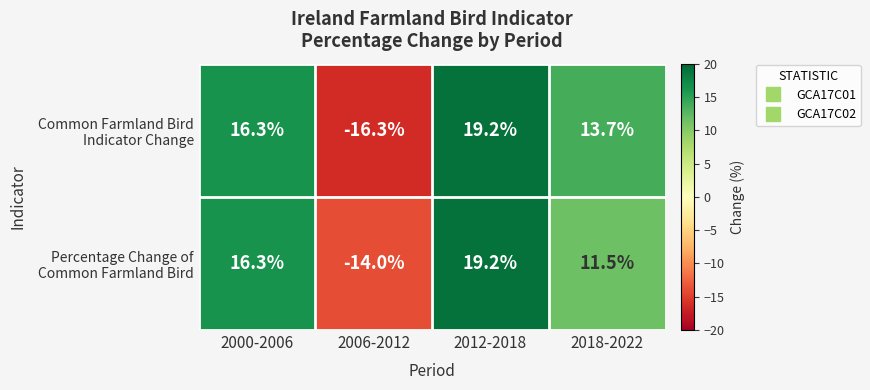

What is the total value across all series at 2000-2006?

32.6